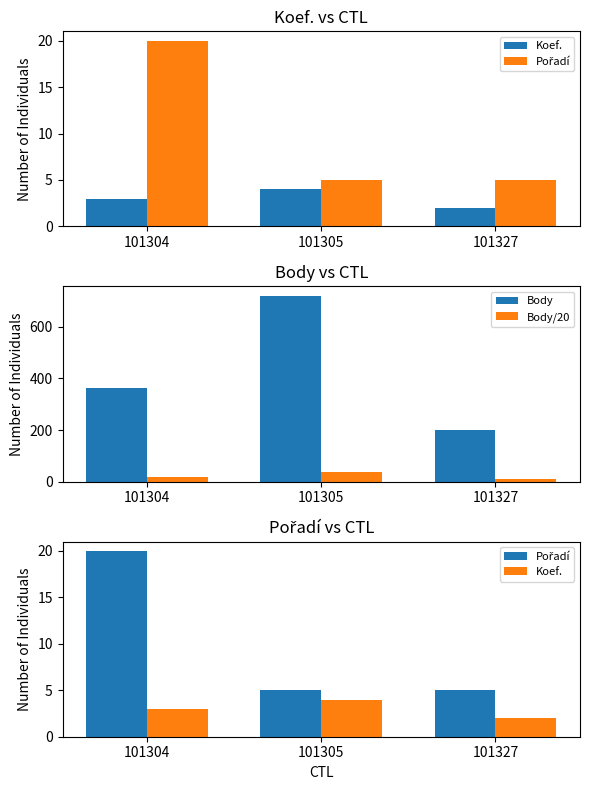

The Koef. series shows 2.1 at 101304. True or false?

False